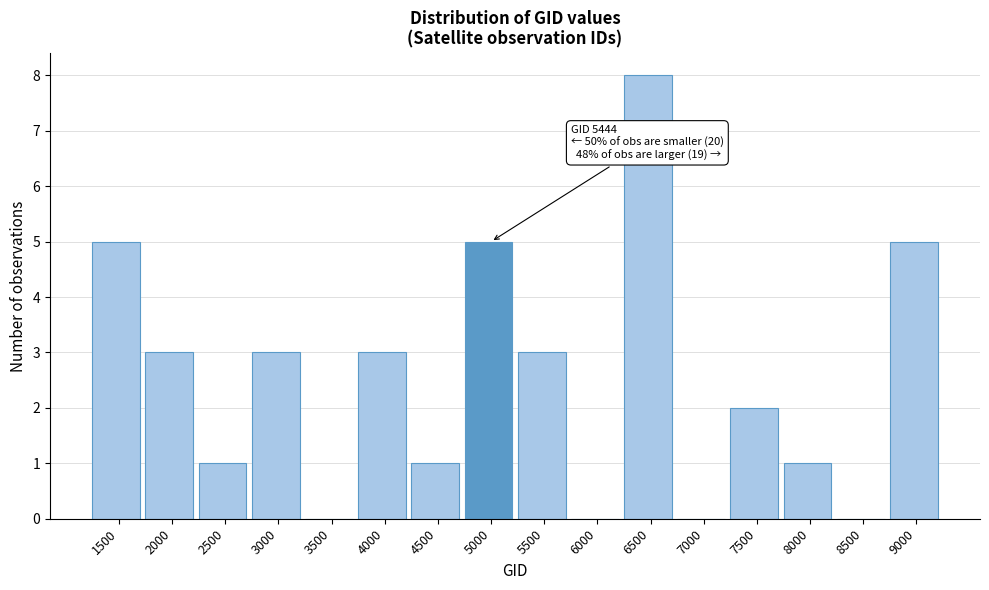

Reading right to left, extract all data points from this chart.

9000=5	8500=0	8000=1	7500=2	7000=0	6500=8	6000=0	5500=3	5000=5	4500=1	4000=3	3500=0	3000=3	2500=1	2000=3	1500=5